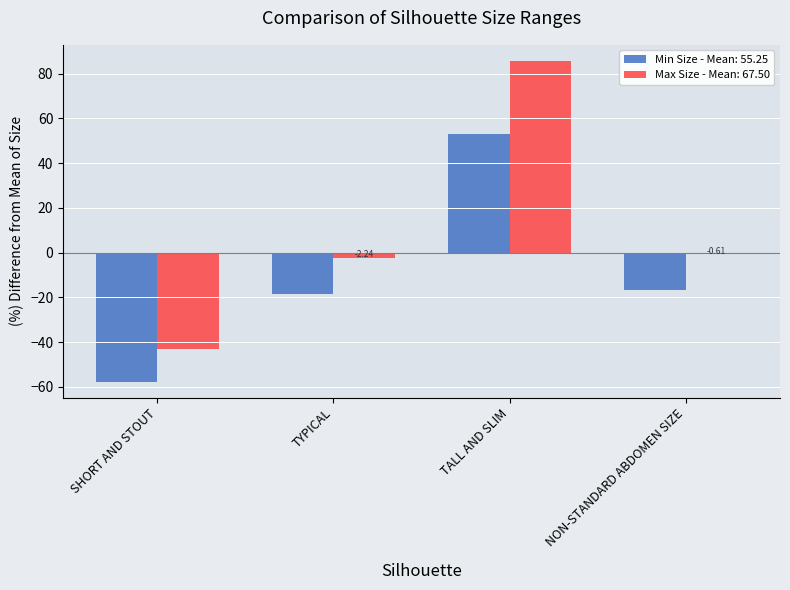

Are the bars grouped side by side (vs. stacked)?

Yes